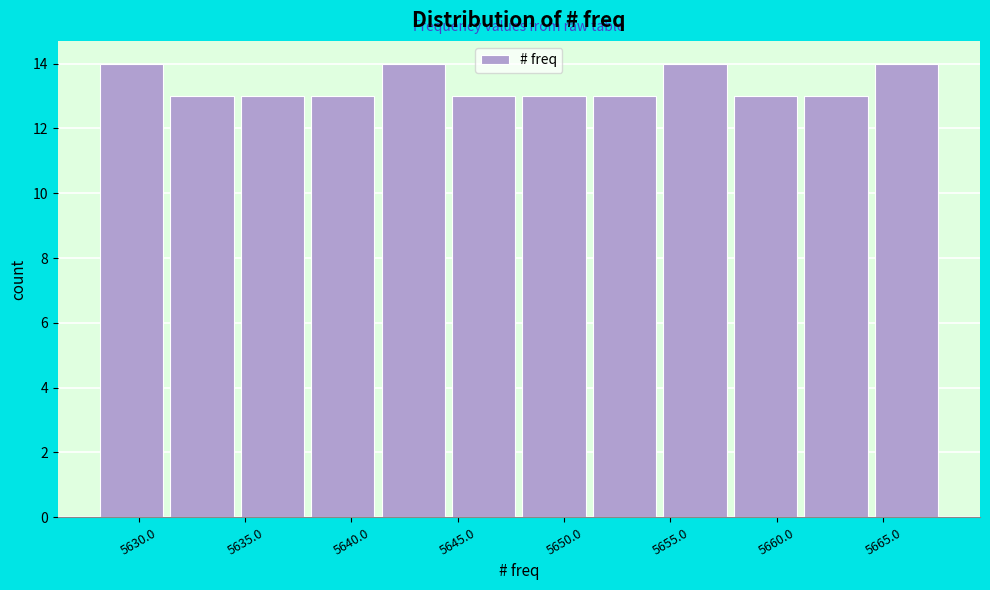

Reading left to right, transcribe this chart: for each bar, give the range it covers on the x-axis and its height. Neither the bar edges nor the heights are printed on the chart, so give them approximately, as read against the axes.

5628.0 to 5631.5: 14
5631.5 to 5634.5: 13
5634.5 to 5638.0: 13
5638.0 to 5641.5: 13
5641.5 to 5644.5: 14
5644.5 to 5648.0: 13
5648.0 to 5651.0: 13
5651.0 to 5654.5: 13
5654.5 to 5658.0: 14
5658.0 to 5661.0: 13
5661.0 to 5664.5: 13
5664.5 to 5668.0: 14